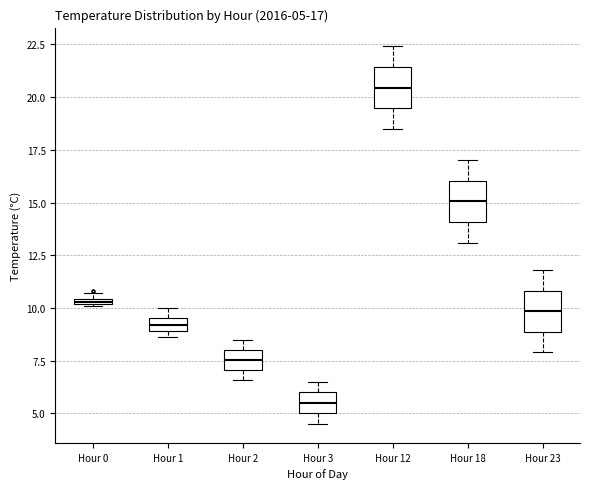

Which box's median line is the lowest?

Hour 3